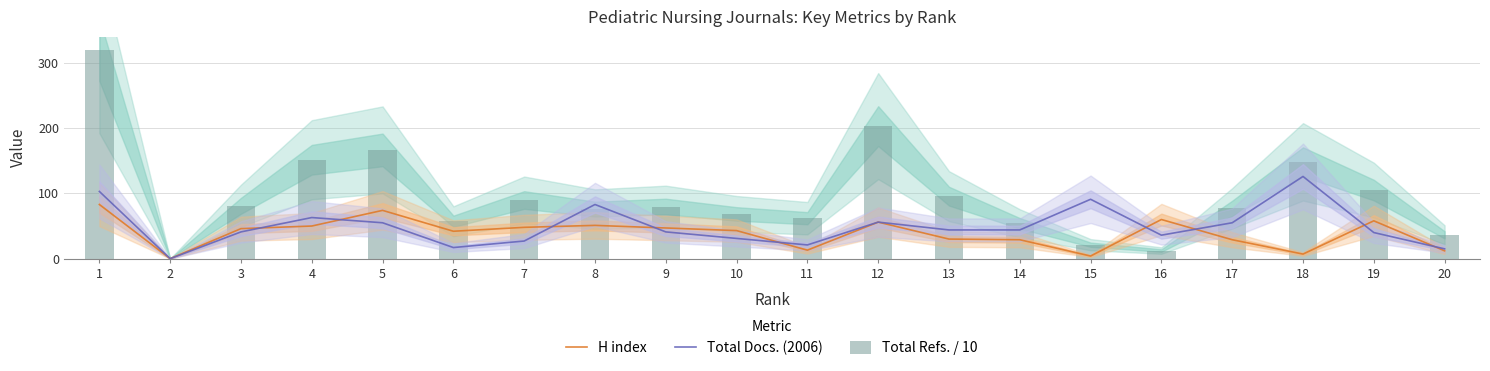

At which label does Total Docs. (2006) reach its minimum?

2